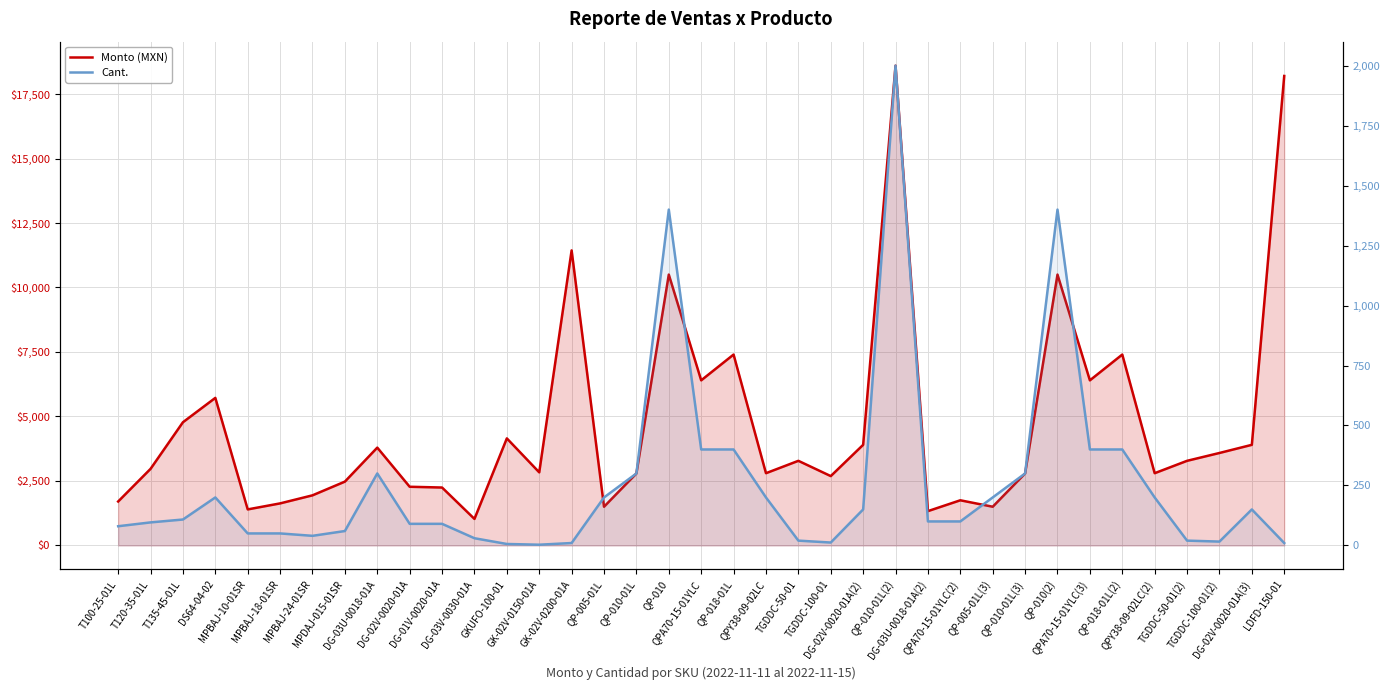

What is the label of the 6th point from the left?

MPBAJ-18-01SR